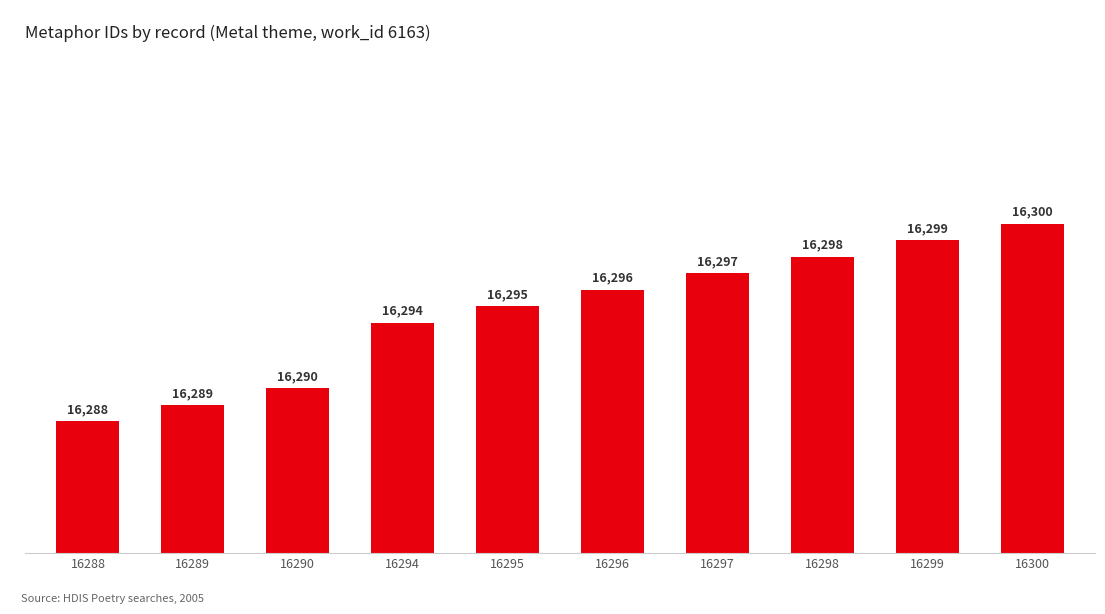

Reading right to left, what are all the values shown in this chart?

16300	16299	16298	16297	16296	16295	16294	16290	16289	16288